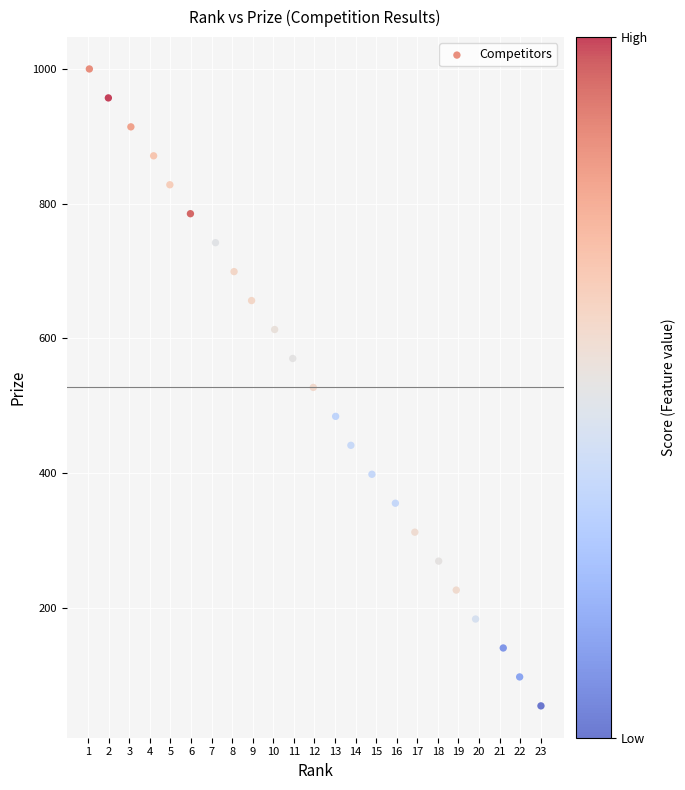

What is the range of Y values (max minus min)?

946